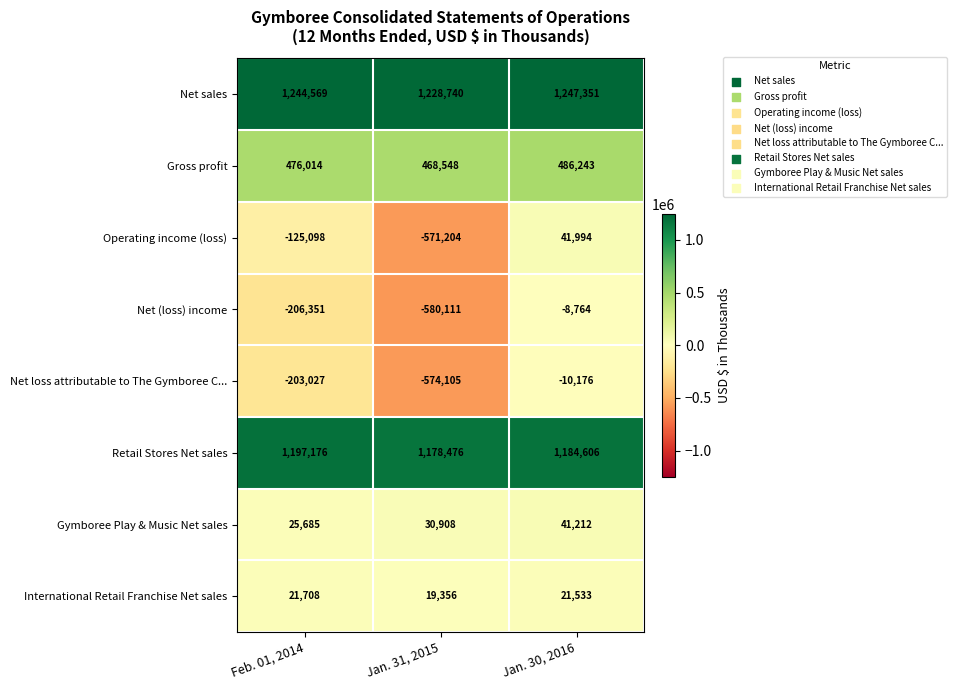

Reading left to right, transcribe all the data shown in this chart.

Net sales: 1244569	1228740	1247351
Gross profit: 476014	468548	486243
Operating income (loss): -125098	-571204	41994
Net (loss) income: -206351	-580111	-8764
Net loss attributable to The Gymboree C...: -203027	-574105	-10176
Retail Stores Net sales: 1197176	1178476	1184606
Gymboree Play & Music Net sales: 25685	30908	41212
International Retail Franchise Net sales: 21708	19356	21533